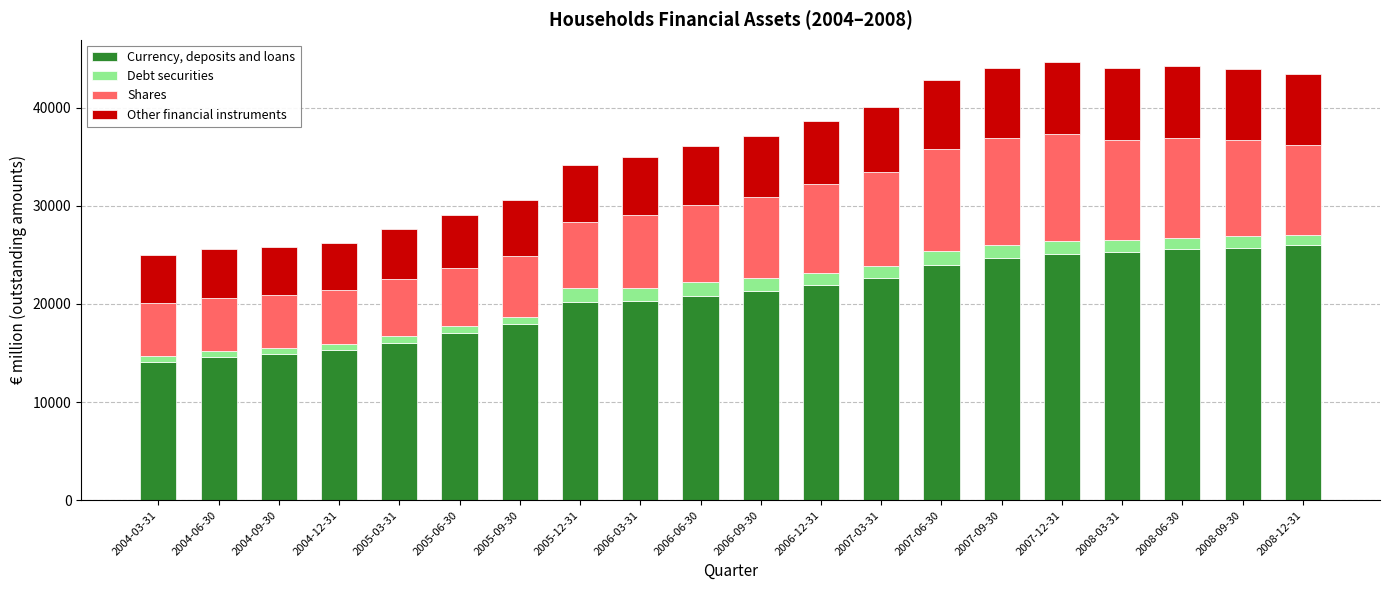

What is the minimum value for Currency, deposits and loans?

14104.5